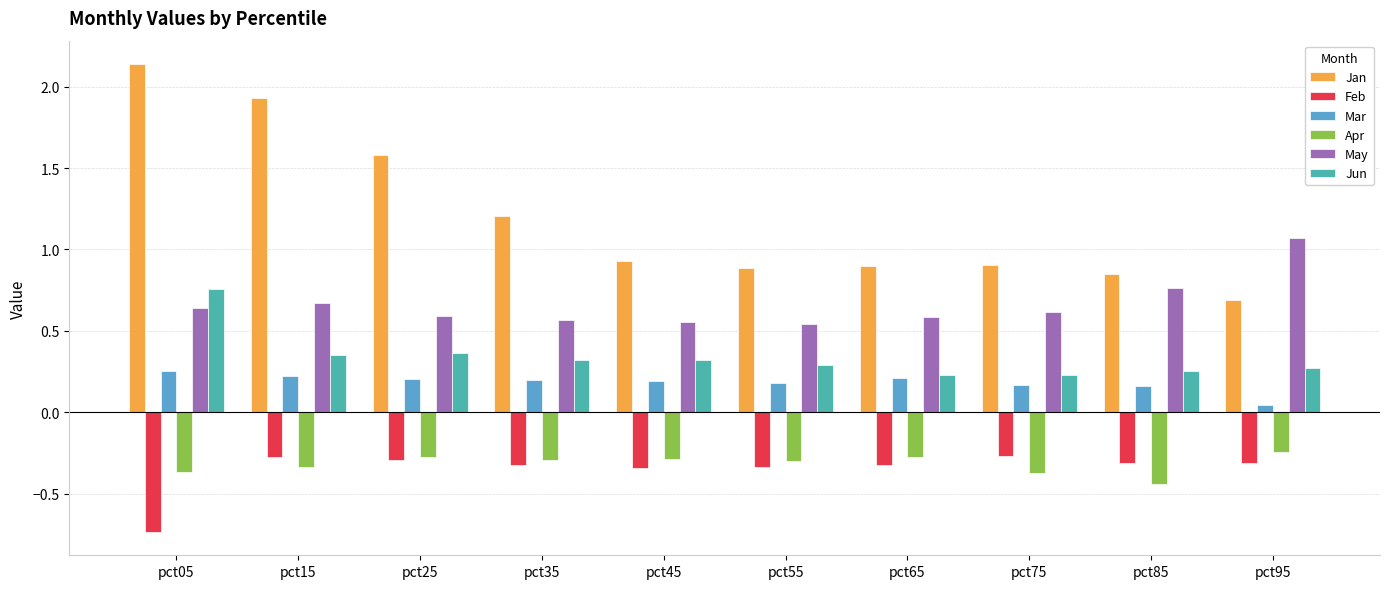

How many groups of bars are there?

10